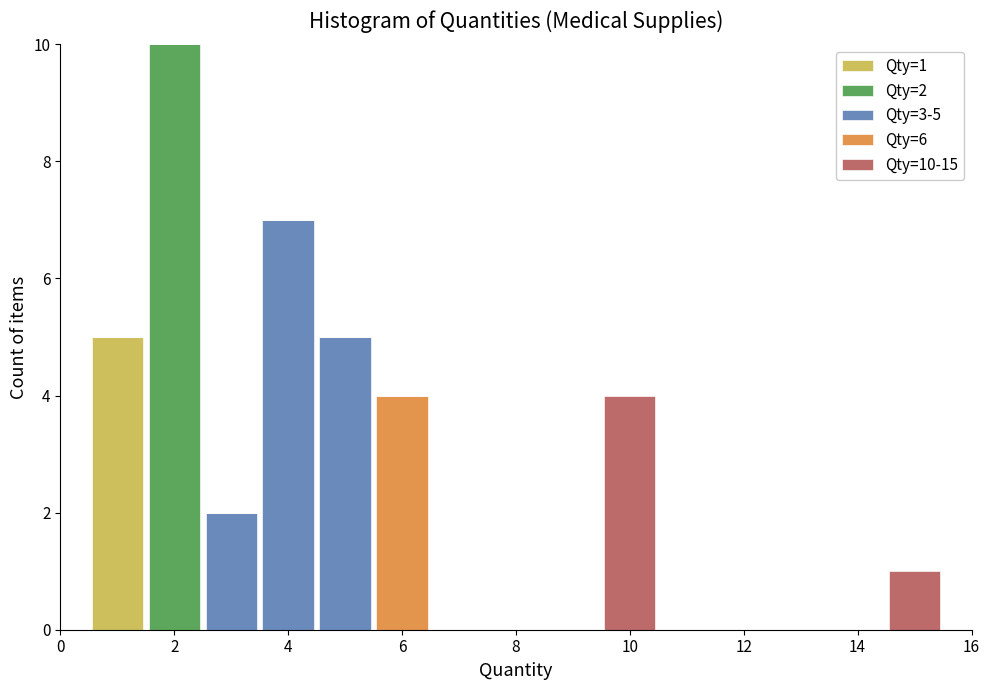

Which range on the x-axis has the tallest stacked bar (by total height)?

1.5 to 2.5